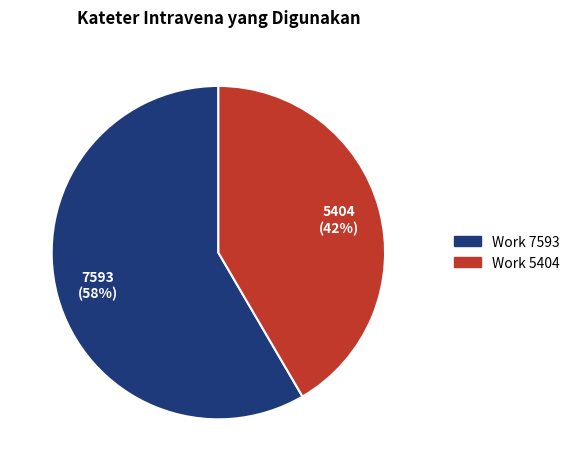

Is it true that Work 7593 is 58% of the pie?

True